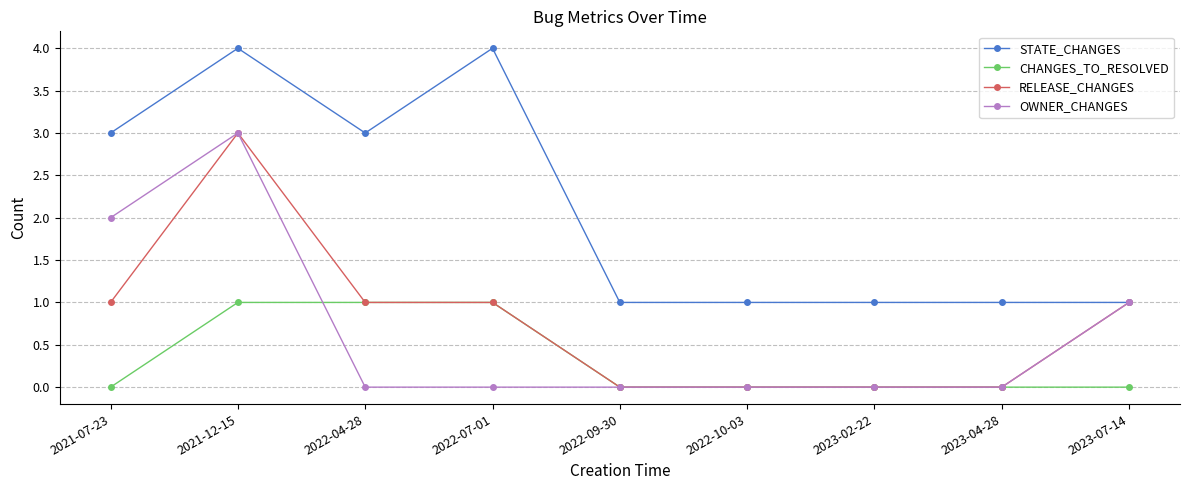

True or false: STATE_CHANGES has a value of 1 at 2023-02-22.

True